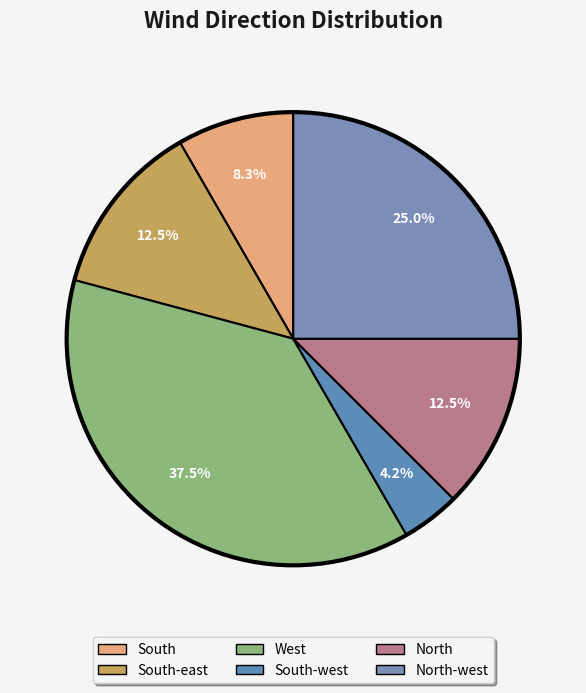

How many segments does this pie chart have?

6